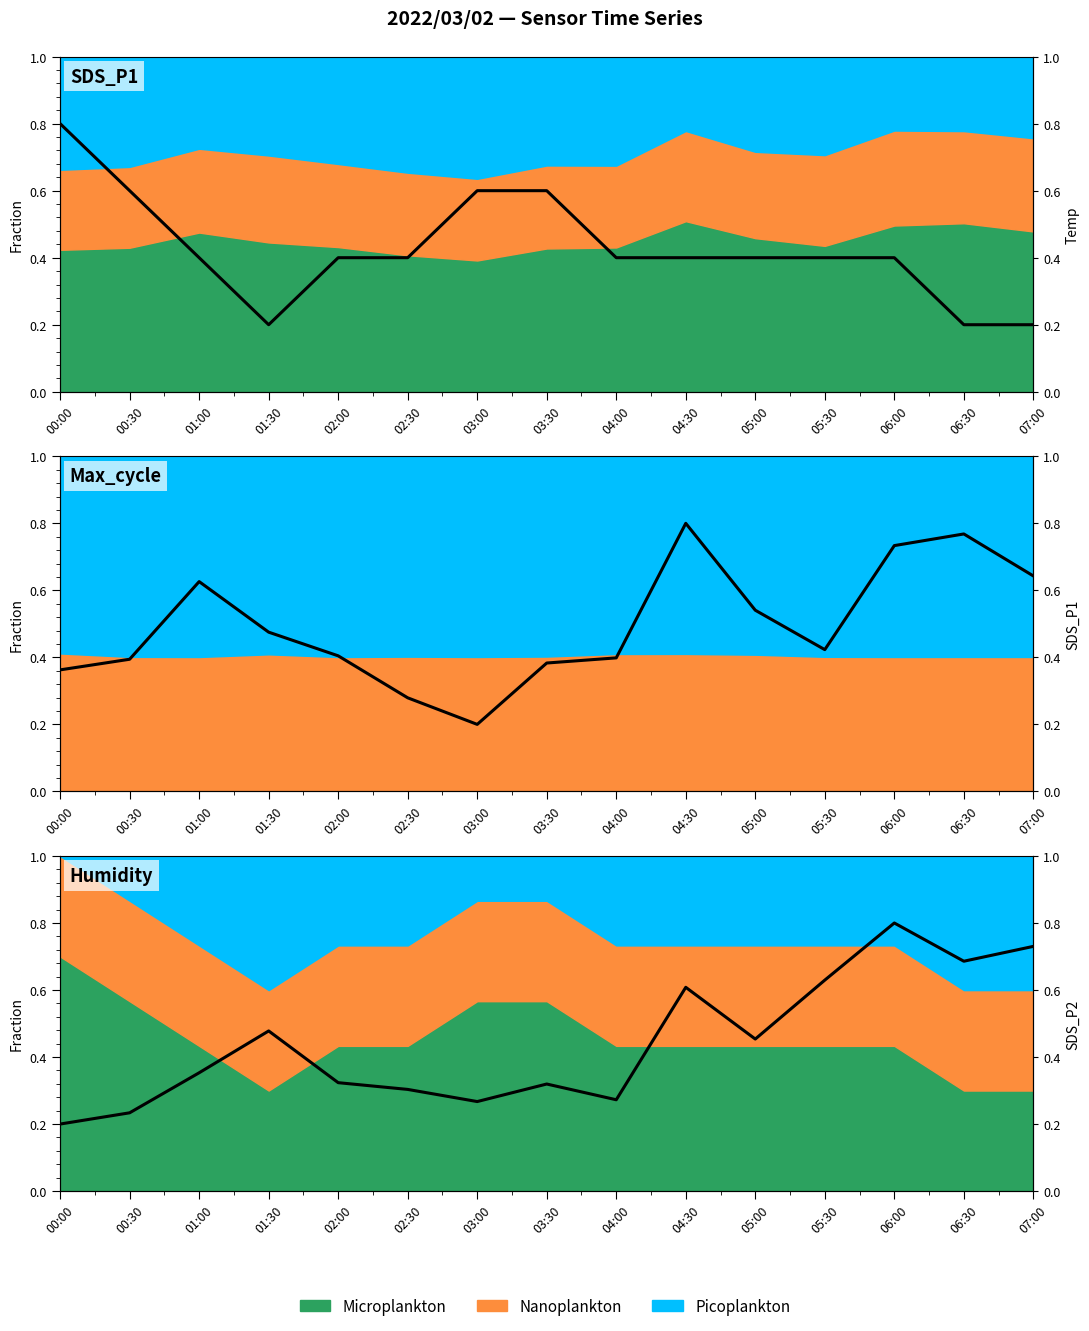

Reading left to right, what are all the values shown in this chart?

Temp: 00:00=0.8	00:30=0.6	01:00=0.4	01:30=0.2	02:00=0.4	02:30=0.4	03:00=0.6	03:30=0.6	04:00=0.4	04:30=0.4	05:00=0.4	05:30=0.4	06:00=0.4	06:30=0.2	07:00=0.2
SDS_P1: 00:00=0.4	00:30=0.4	01:00=0.6	01:30=0.5	02:00=0.4	02:30=0.3	03:00=0.2	03:30=0.4	04:00=0.4	04:30=0.8	05:00=0.5	05:30=0.4	06:00=0.7	06:30=0.8	07:00=0.6
SDS_P2: 00:00=0.2	00:30=0.2	01:00=0.4	01:30=0.5	02:00=0.3	02:30=0.3	03:00=0.3	03:30=0.3	04:00=0.3	04:30=0.6	05:00=0.5	05:30=0.6	06:00=0.8	06:30=0.7	07:00=0.7